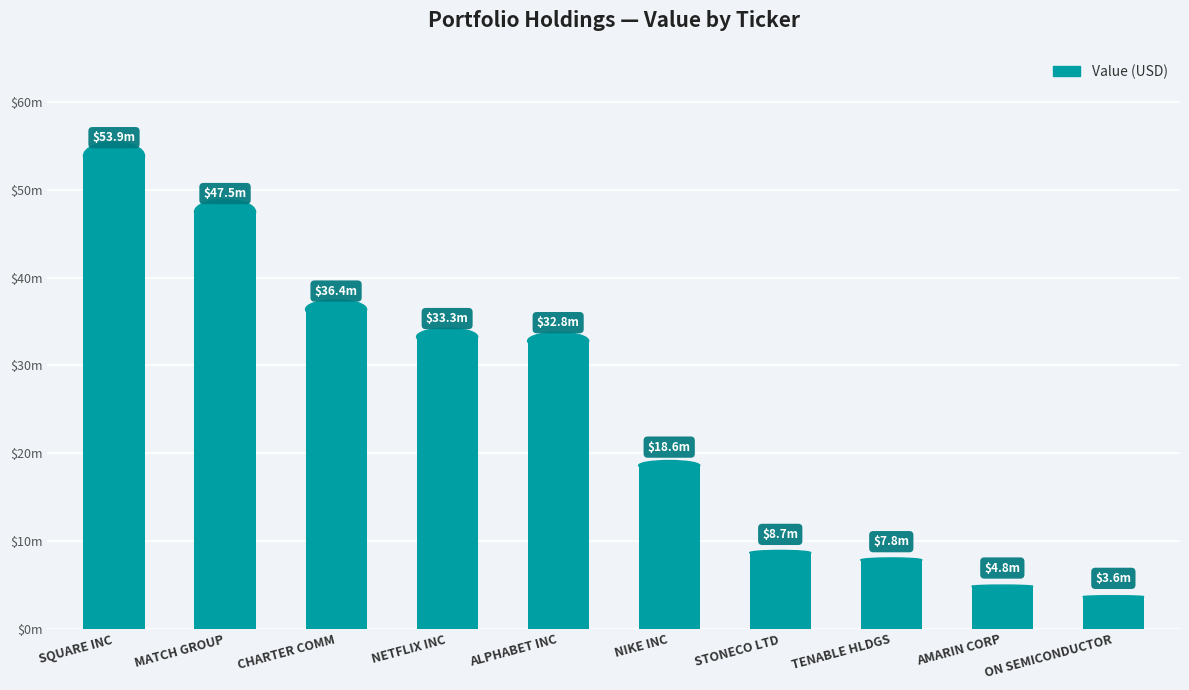

What is the difference between the maximum and minimum values?

50229000